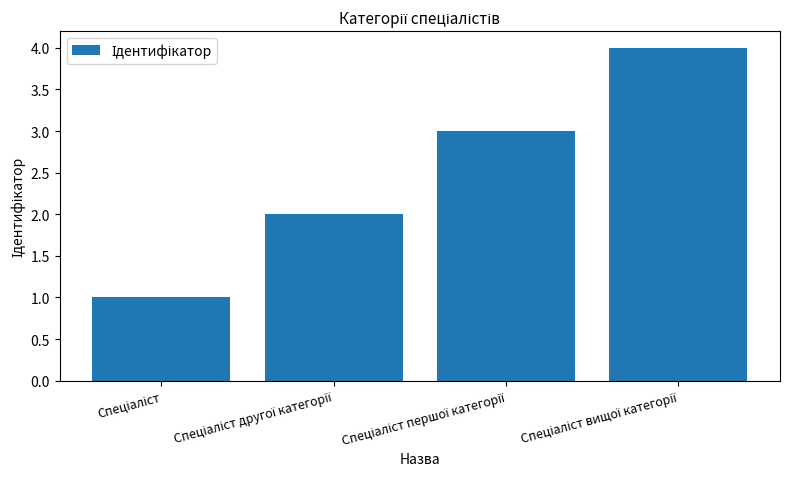

What is the maximum value shown in the chart?

4